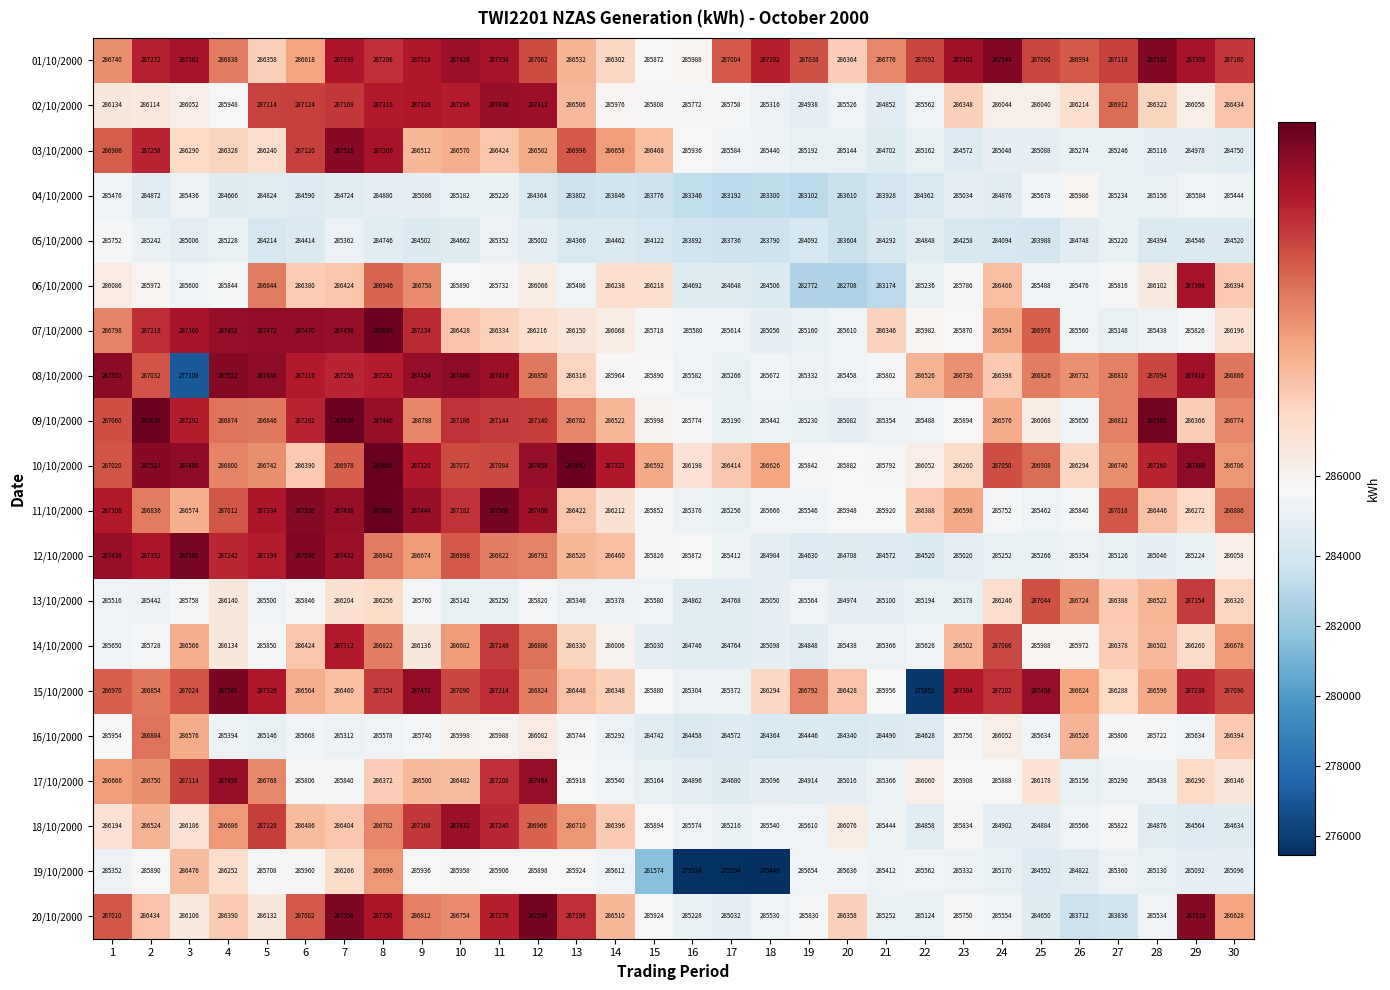

Between 4 and 29, which series saw the biggest shift?

18/10/2000